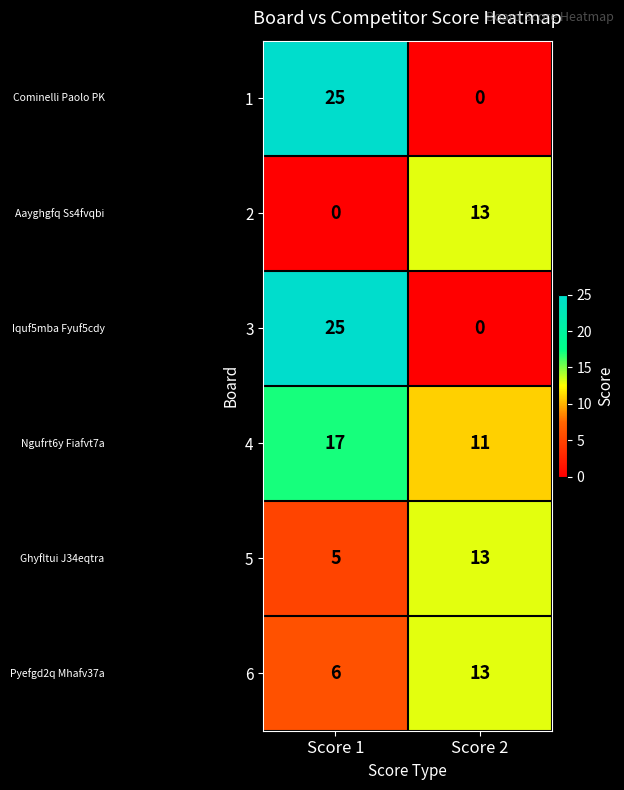

What is the highest value of the 5 series?

13